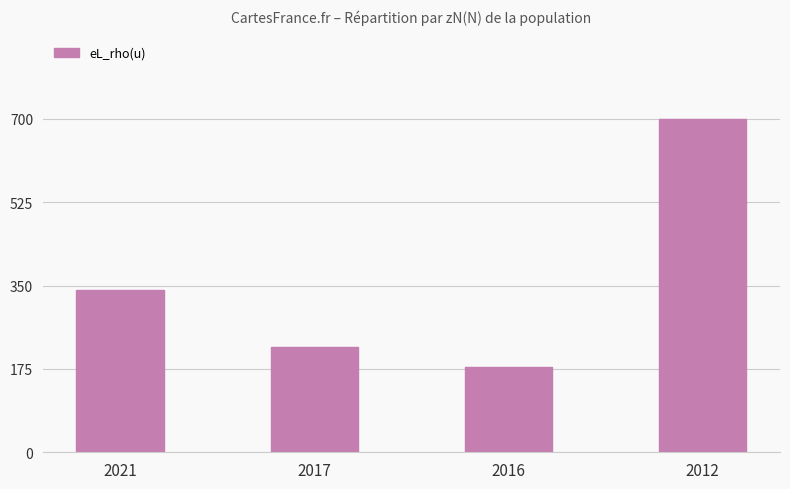

Reading left to right, list all the values displayed in this chart.

2021=340	2017=220	2016=180	2012=700